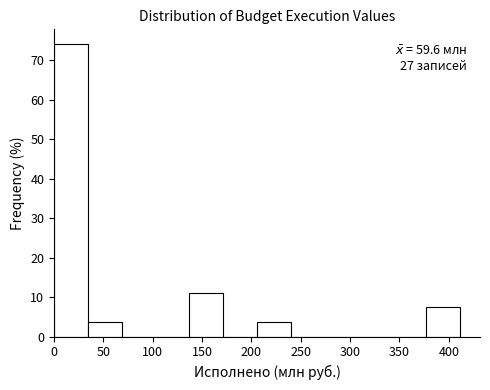

Which range on the x-axis has the tallest bar?

0 to 35